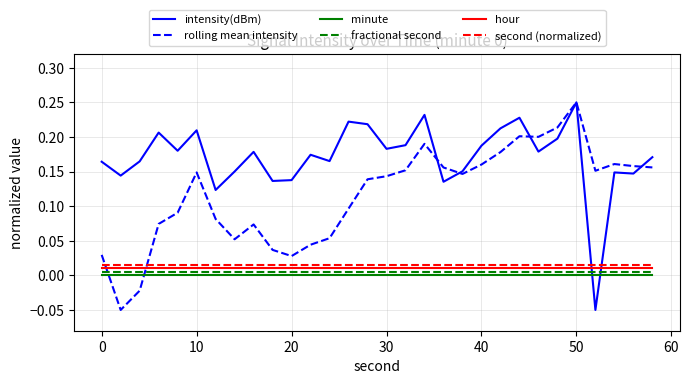

Which series has the largest total across all categories?

intensity(dBm)